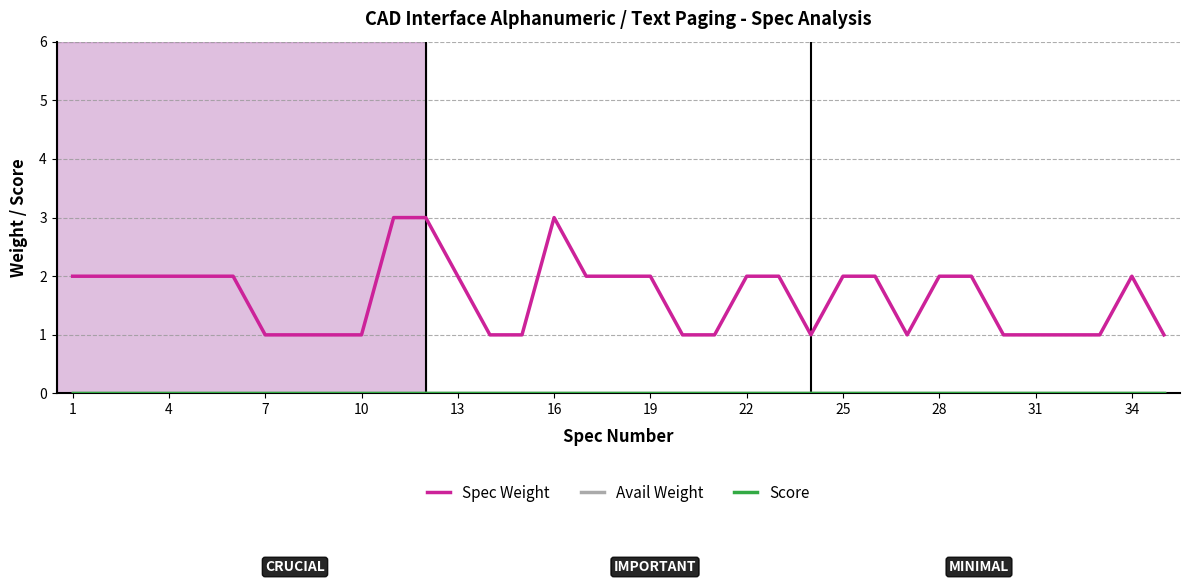

Reading right to left, transcribe all the data shown in this chart.

Spec Weight: 1	2	1	1	1	1	2	2	1	2	2	1	2	2	1	1	2	2	2	3	1	1	2	3	3	1	1	1	1	2	2	2	2	2	2
Avail Weight: 0	0	0	0	0	0	0	0	0	0	0	0	0	0	0	0	0	0	0	0	0	0	0	0	0	0	0	0	0	0	0	0	0	0	0
Score: 0	0	0	0	0	0	0	0	0	0	0	0	0	0	0	0	0	0	0	0	0	0	0	0	0	0	0	0	0	0	0	0	0	0	0